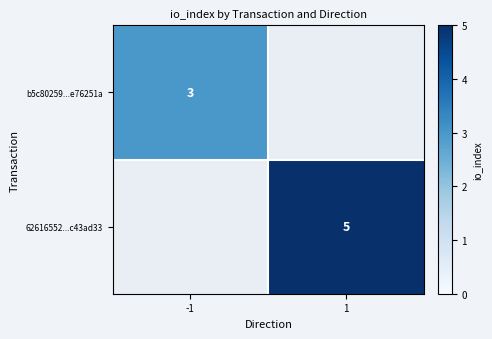

Which has a higher value, -1 or 1?

1